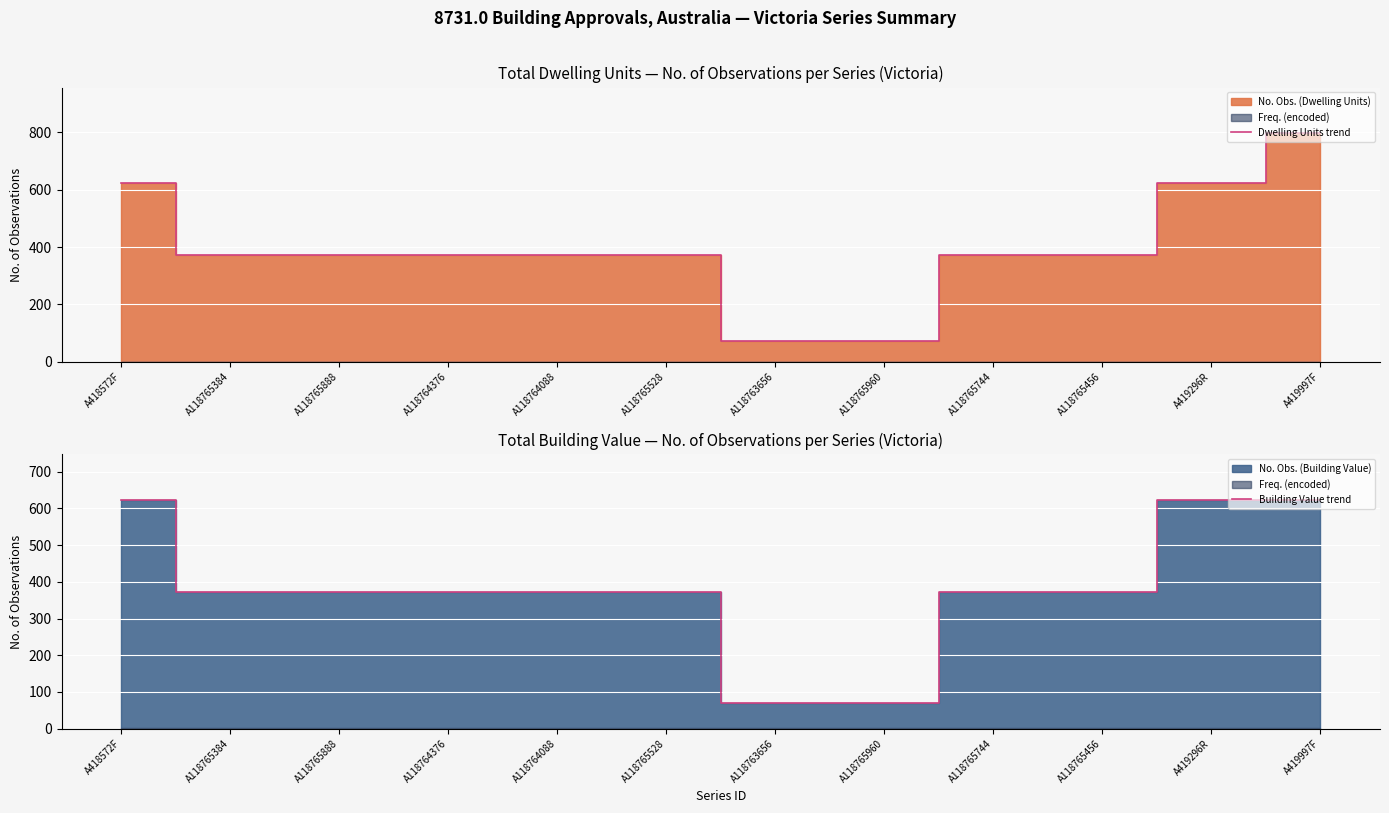

Where is Dwelling Units trend nearest to the value 434?

A118765384